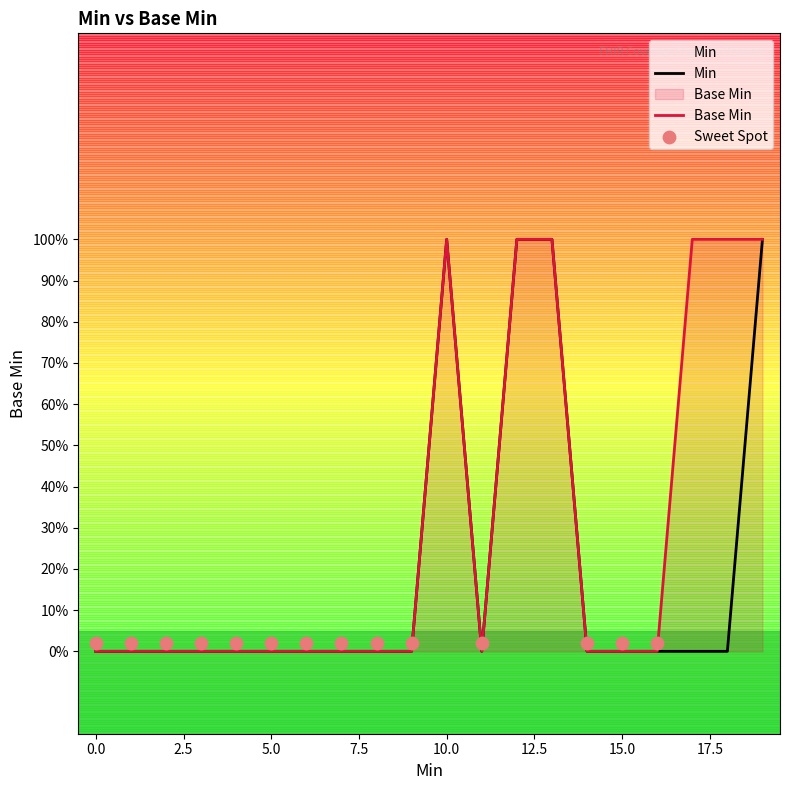

Between 0 and 1, which is larger?

1